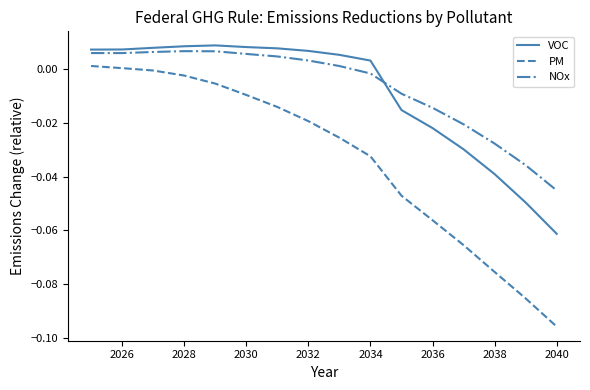

Which series has the widest spread of values?

PM